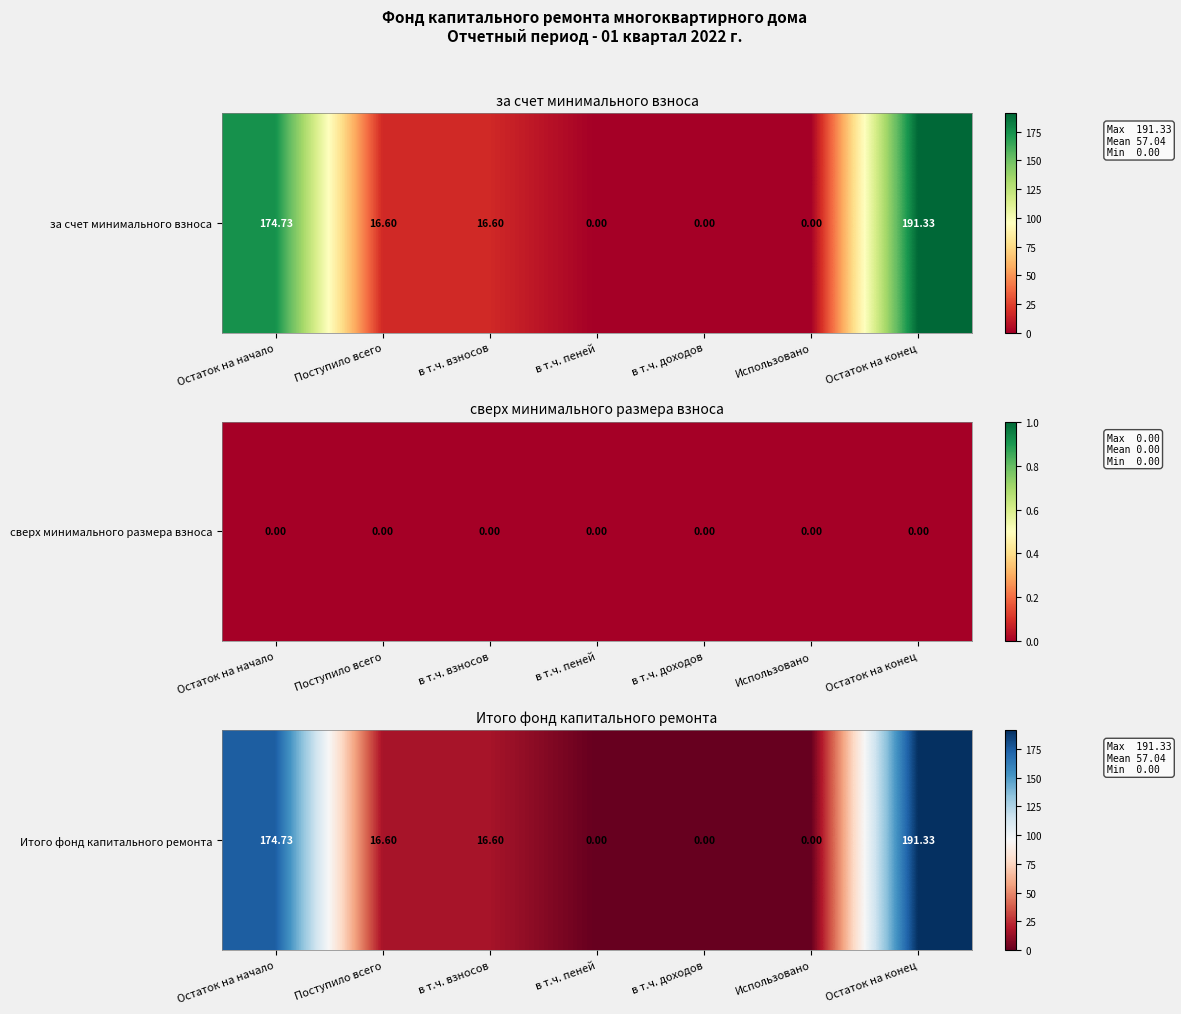

Between в т.ч. взносов and в т.ч. пеней, which is larger?

в т.ч. взносов